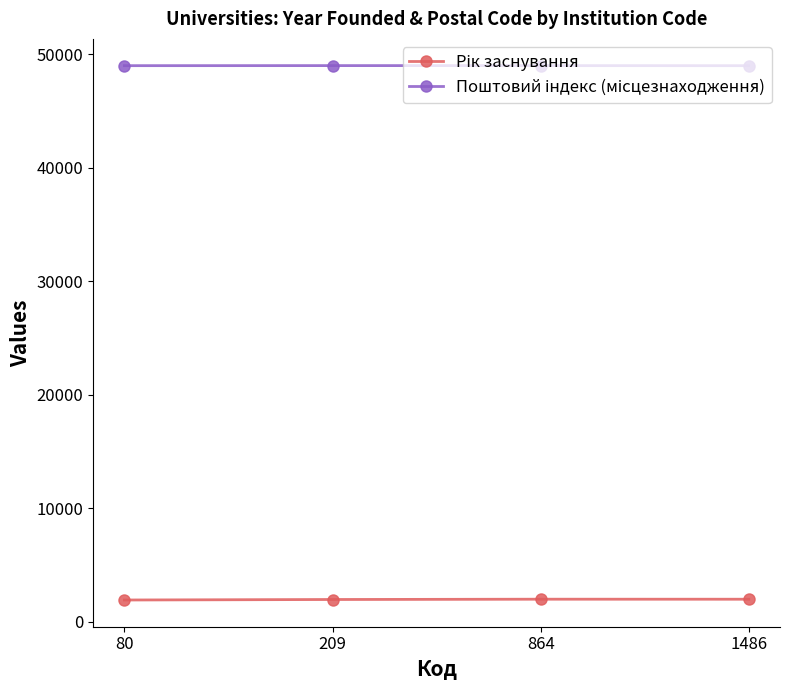

What is the maximum value shown in the chart?

49005